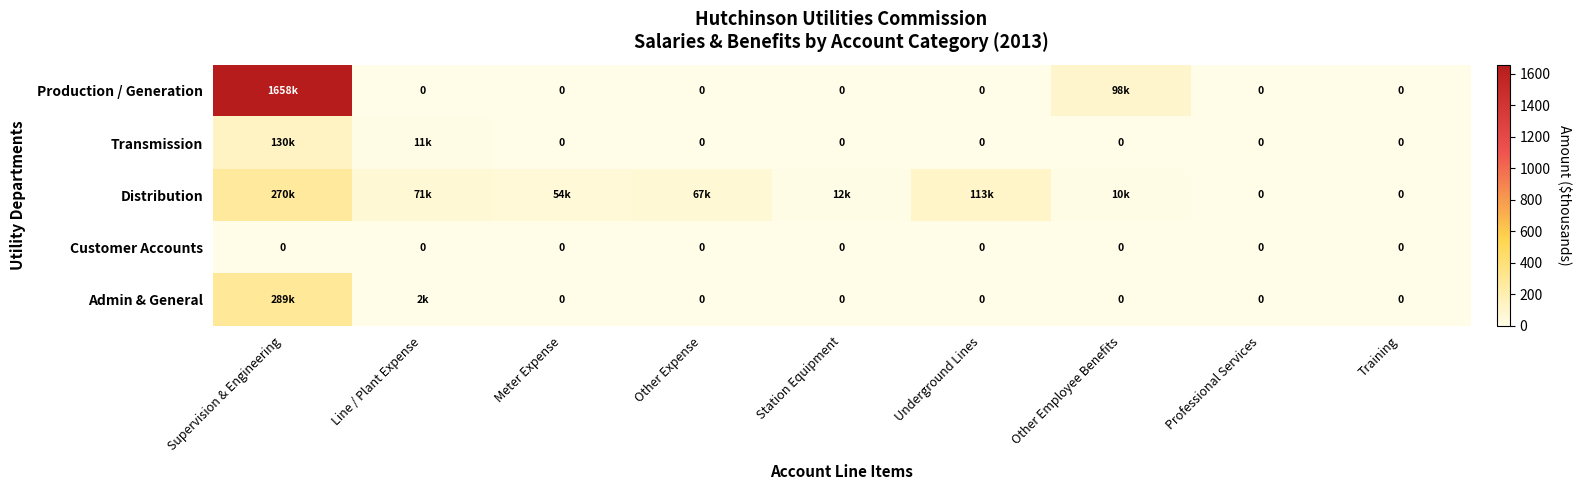

What is the difference between the highest and lowest values at Other Expense?

66.7